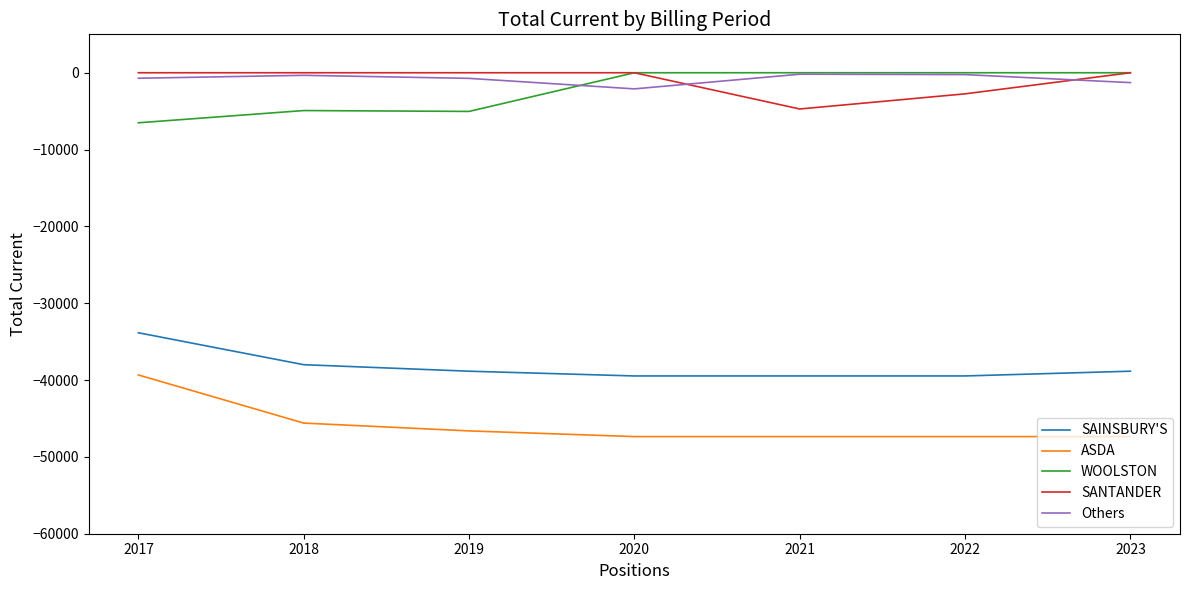

What are all the series names shown in the legend?

SAINSBURY'S, ASDA, WOOLSTON, SANTANDER, Others